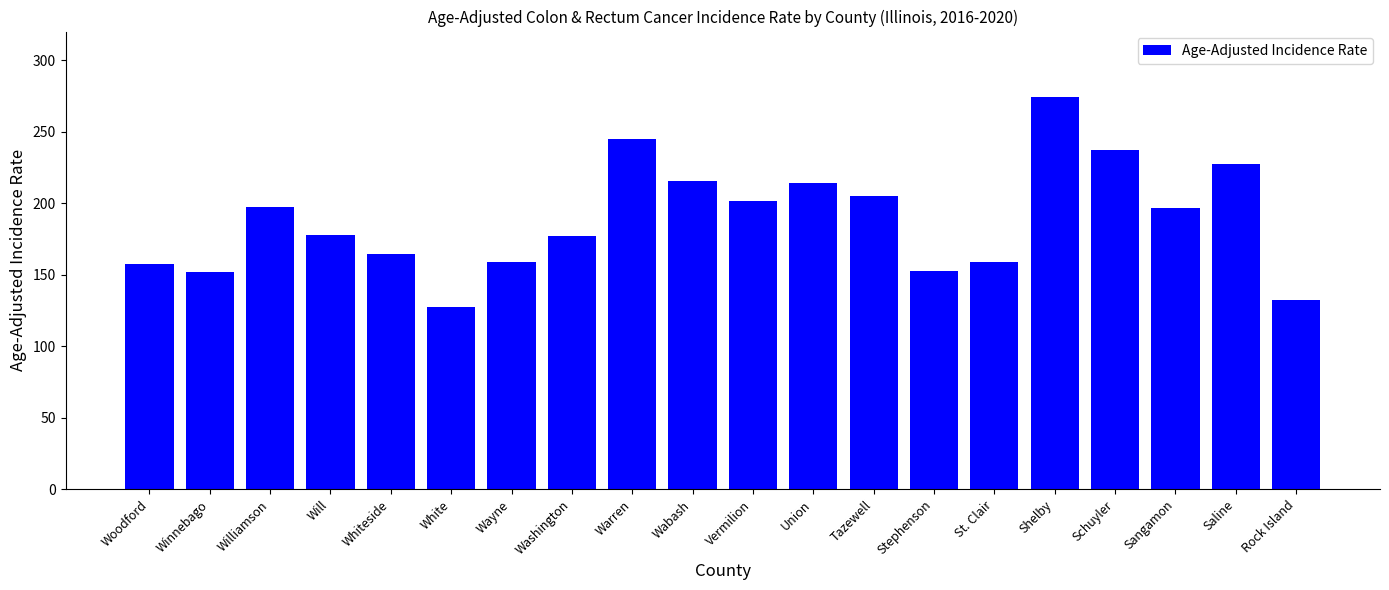

What is the change in value from Woodford to Tazewell?

+47.6